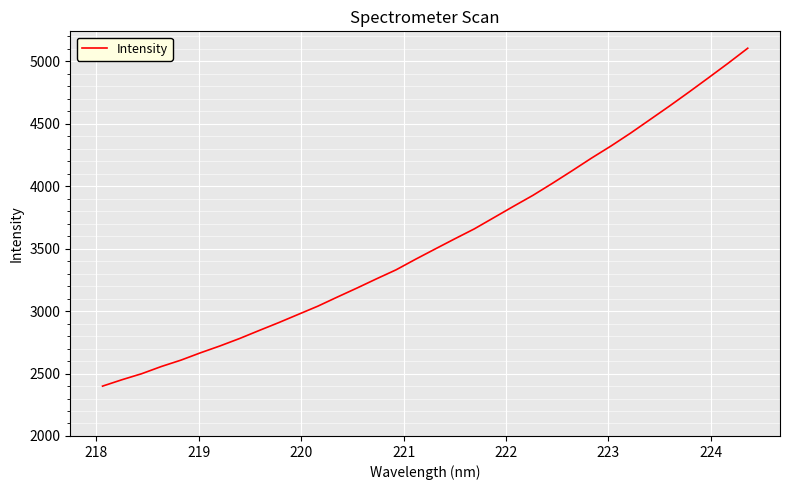

What is the difference between the maximum and minimum values?

2706.2